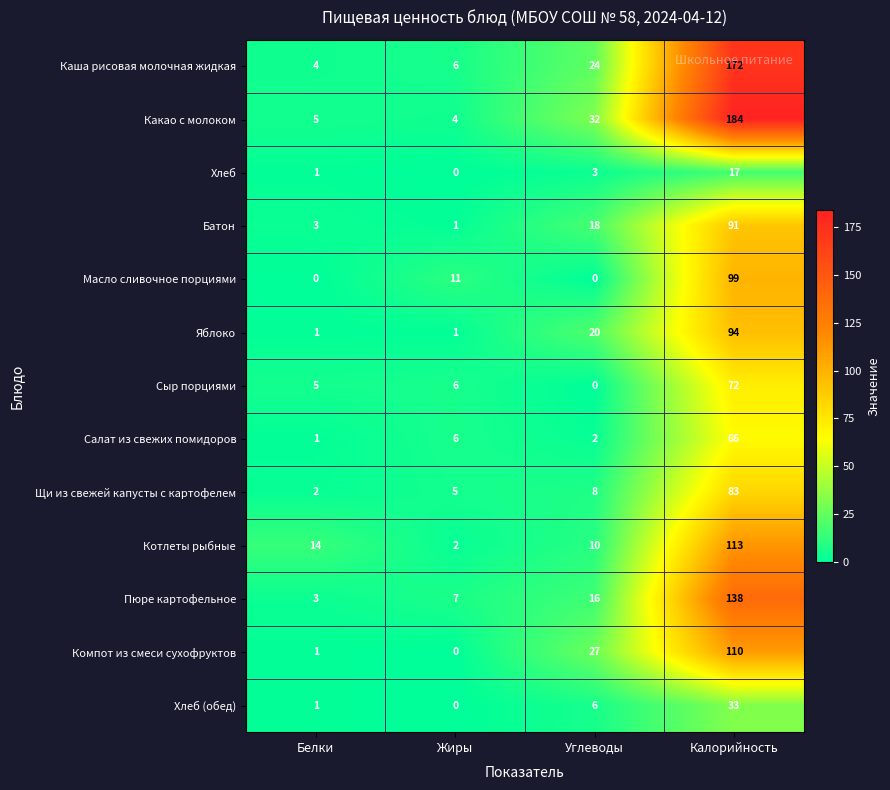

How many values in the Сыр порциями series are below 6?

2